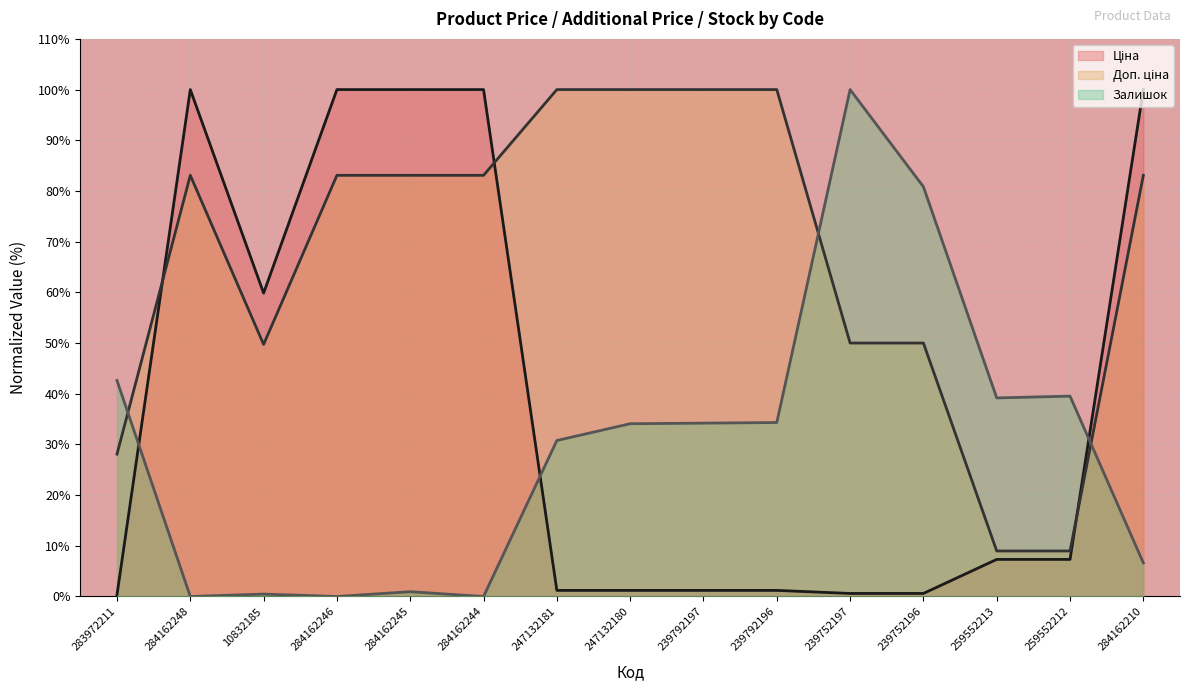

Which has a higher value, 247132181 or 259552212?

259552212